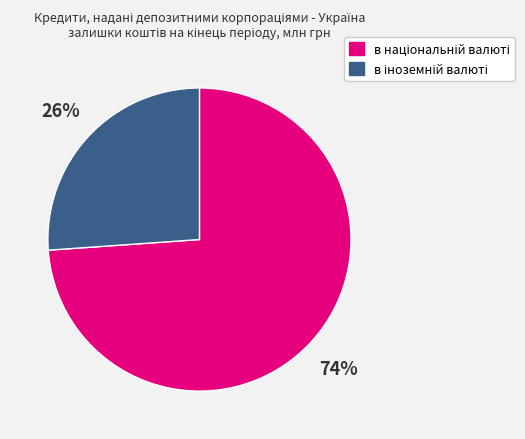

To the nearest percent, what is the difference between the largest and smallest slice percentages?

48%